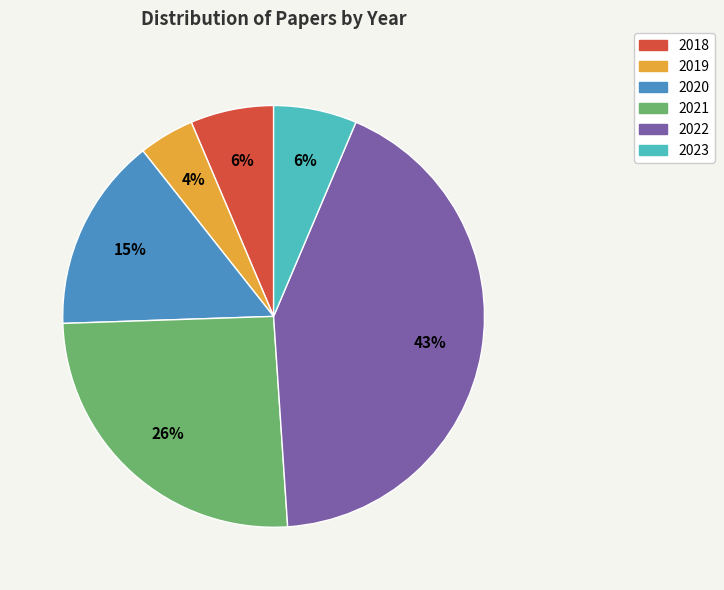

What is the largest slice in the pie chart?

2022